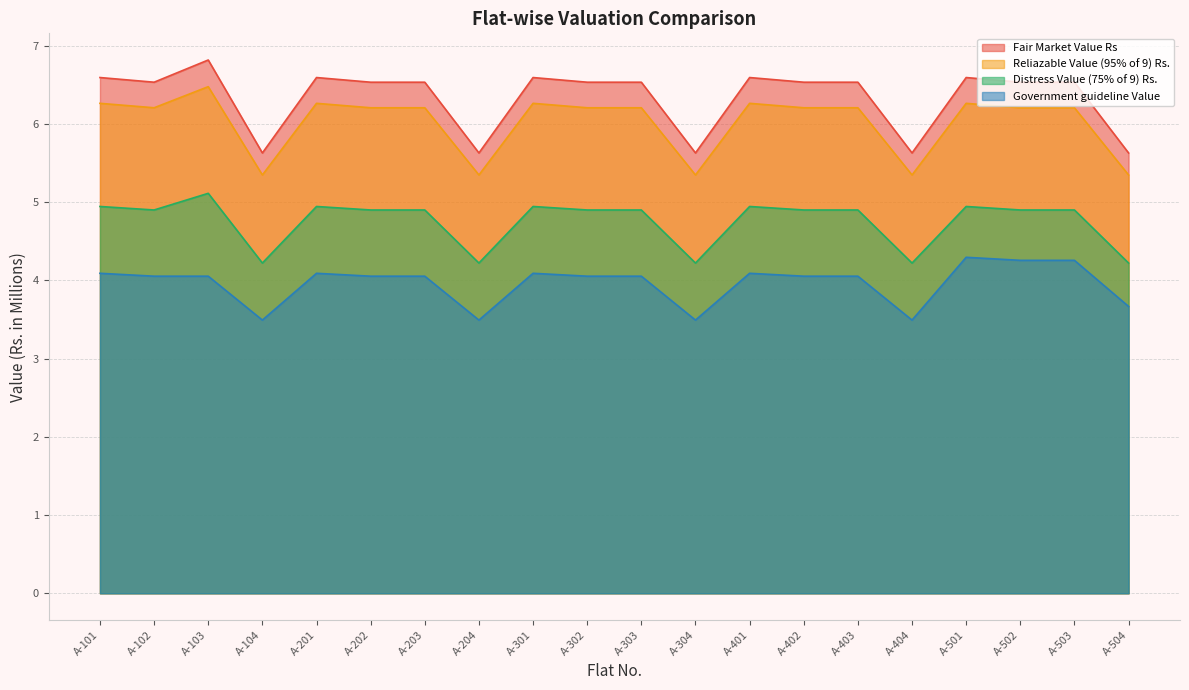

At which category does Government guideline Value reach its first local valley?

A-104